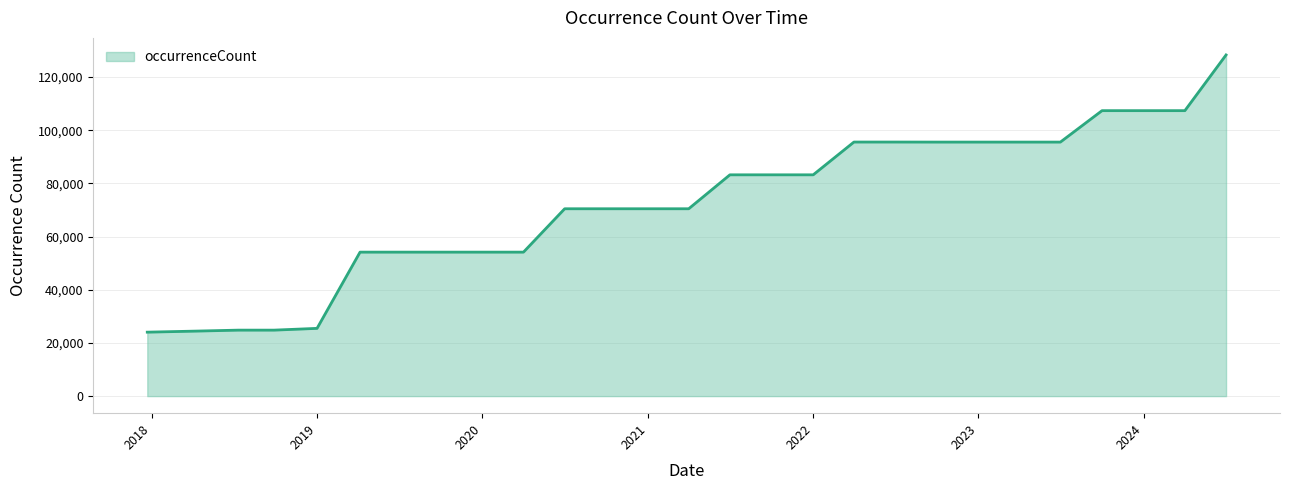

What is the minimum value shown in the chart?

24053